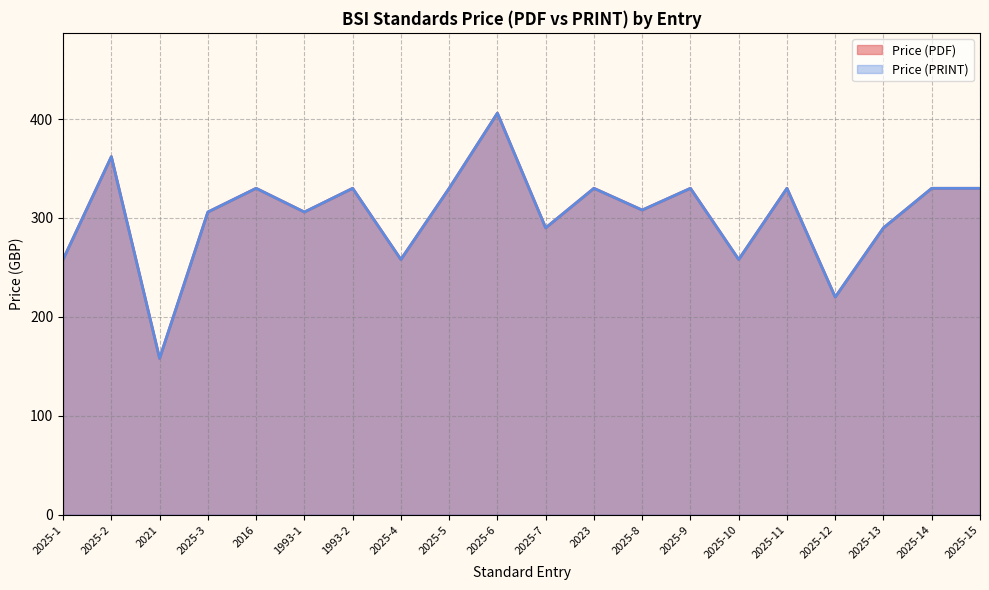

What is the value of the Price (PRINT) point at the 2nd from the left?

362